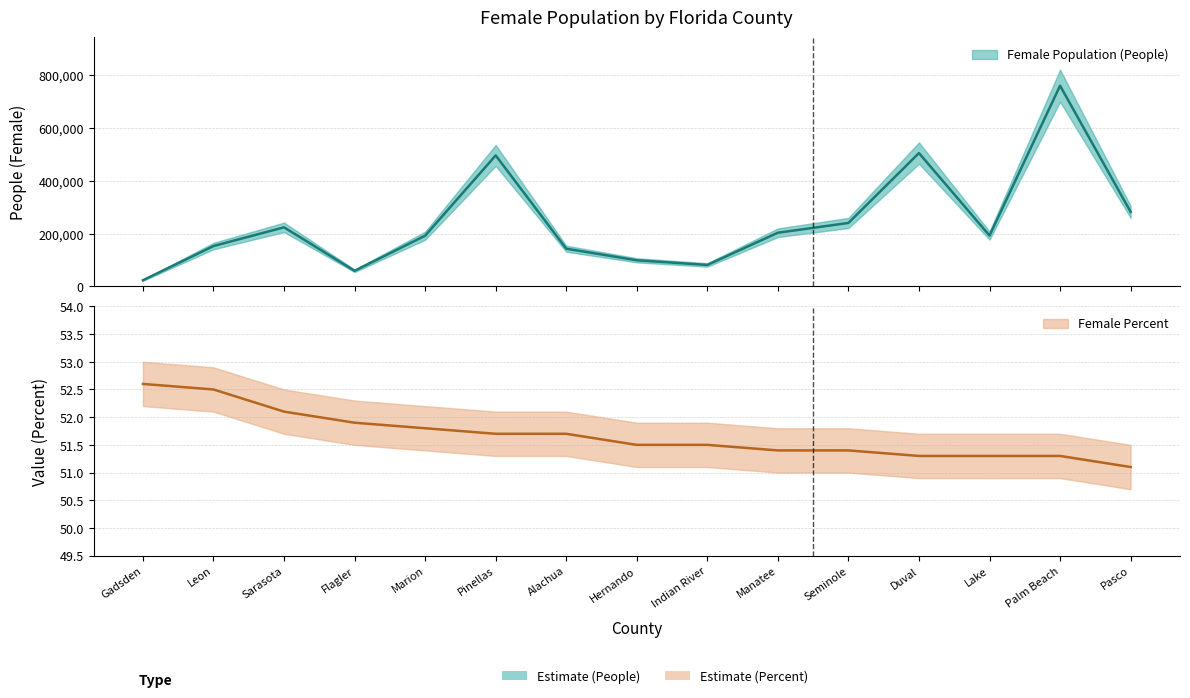

Does the chart display data point markers on the line(s)?

No